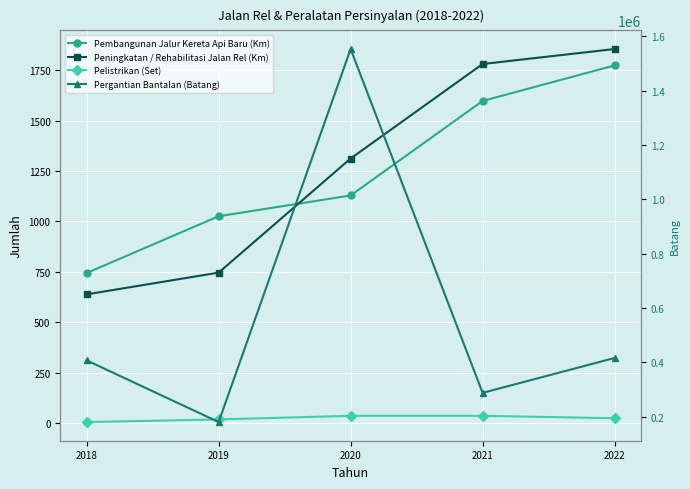

After their last crossing, which series has the higher values: Peningkatan / Rehabilitasi Jalan Rel (Km) or Pembangunan Jalur Kereta Api Baru (Km)?

Peningkatan / Rehabilitasi Jalan Rel (Km)